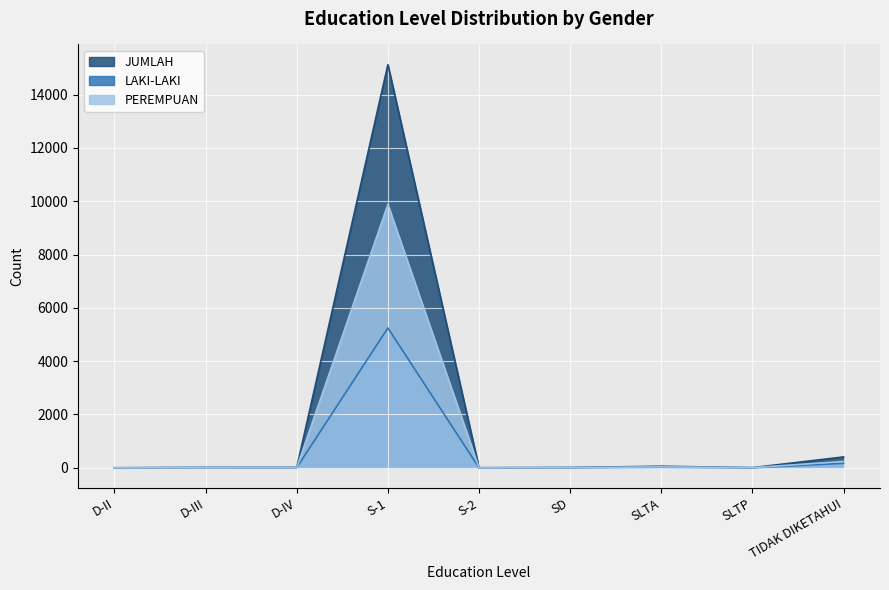

True or false: LAKI-LAKI and JUMLAH intersect in this chart.

False